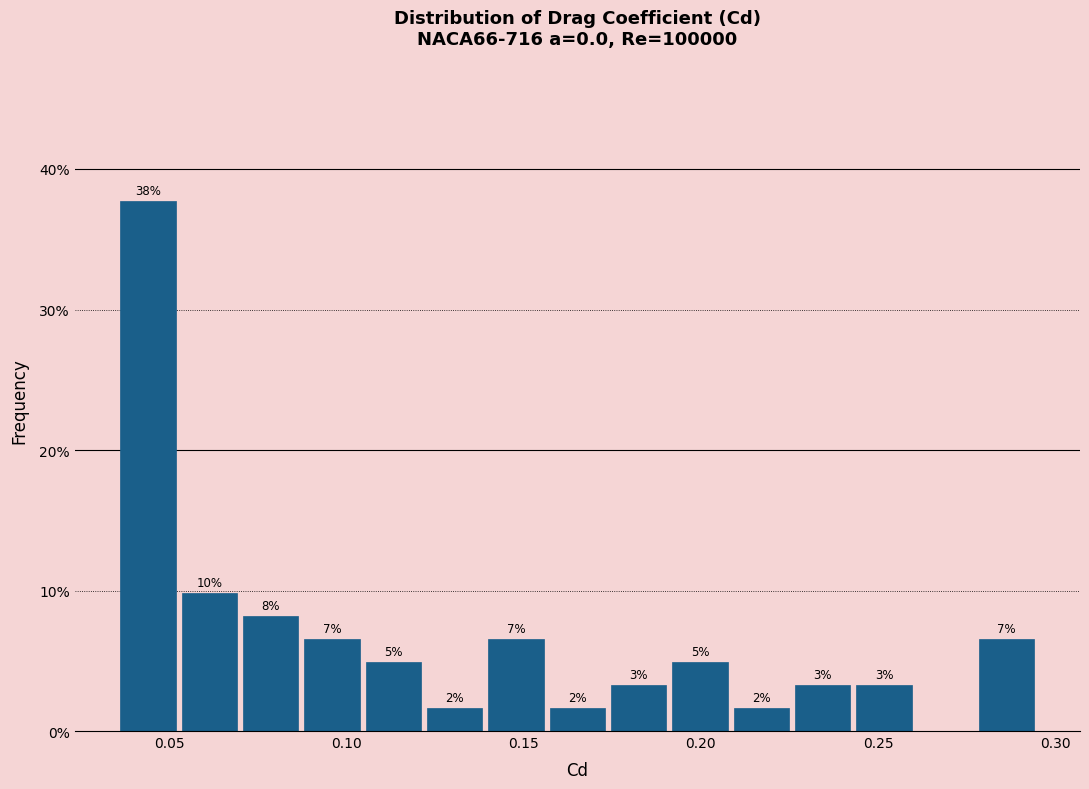

Around what value on the x-axis is the tallest bar? Give the approximate position of its centre, as read against the axis.

0.045